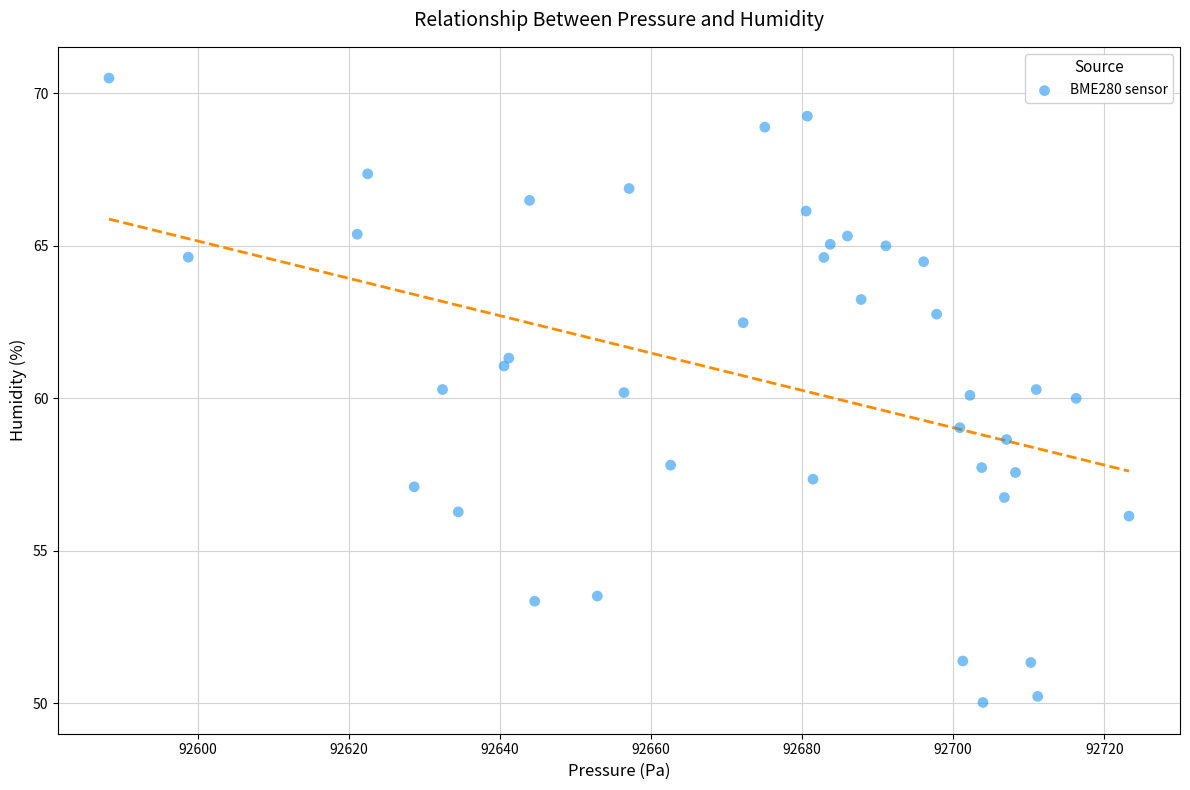

What is the range of X values (max minus min)?

135.1